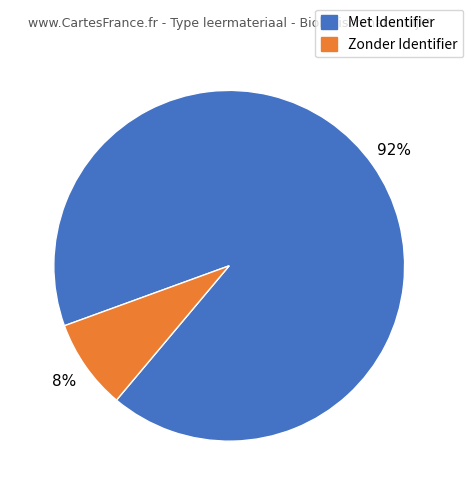

To the nearest percent, what is the average slice percentage?

50%